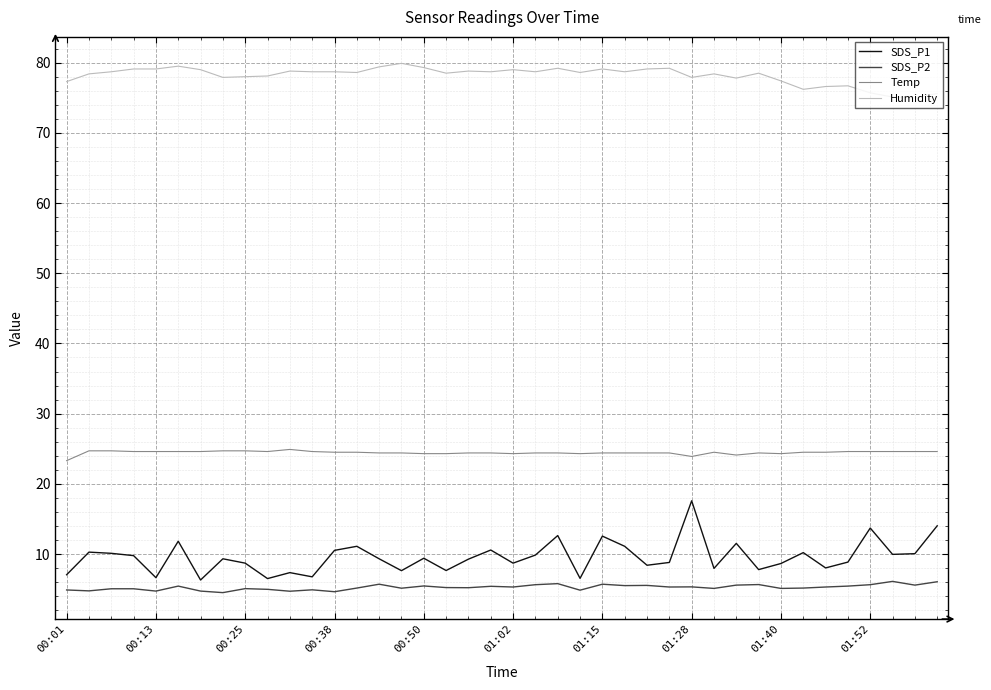

Which series has the largest total across all categories?

Humidity